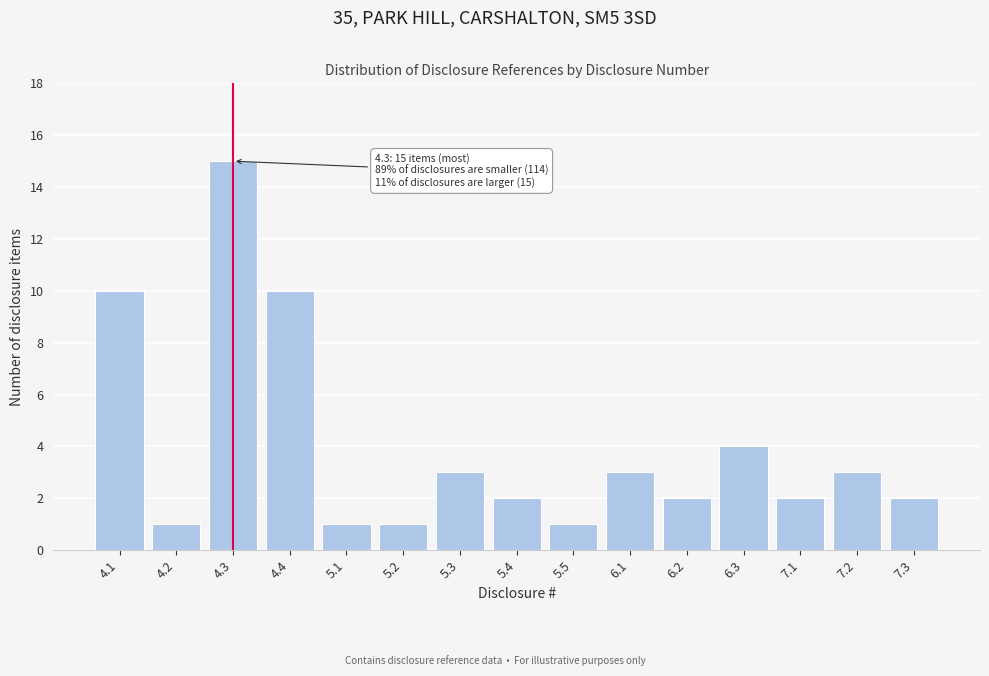

Reading left to right, list all the values displayed in this chart.

4.1=10	4.2=1	4.3=15	4.4=10	5.1=1	5.2=1	5.3=3	5.4=2	5.5=1	6.1=3	6.2=2	6.3=4	7.1=2	7.2=3	7.3=2